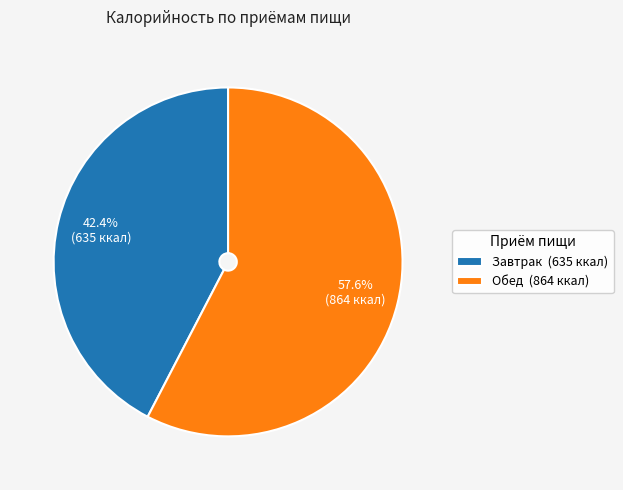

To the nearest percent, what portion does Обед represent?

58%